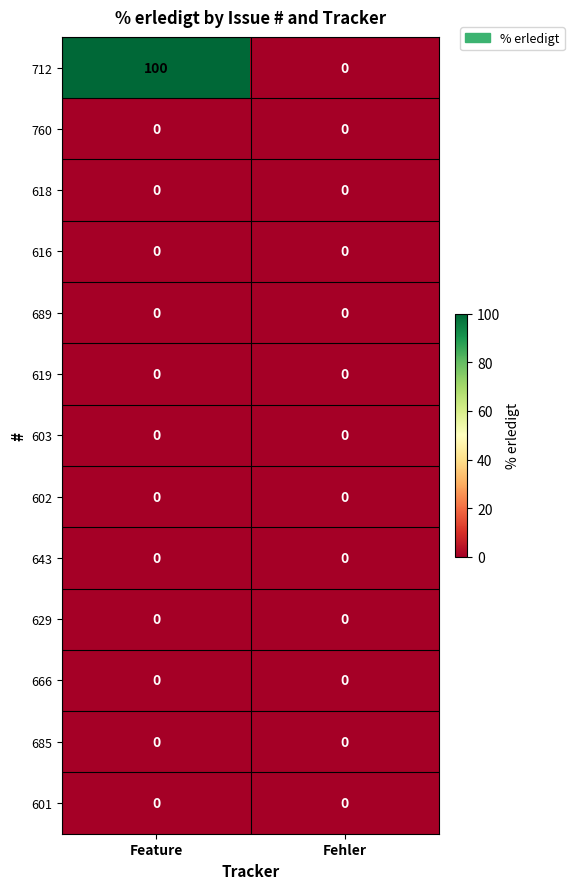

The 643 series shows 0 at Feature. True or false?

True